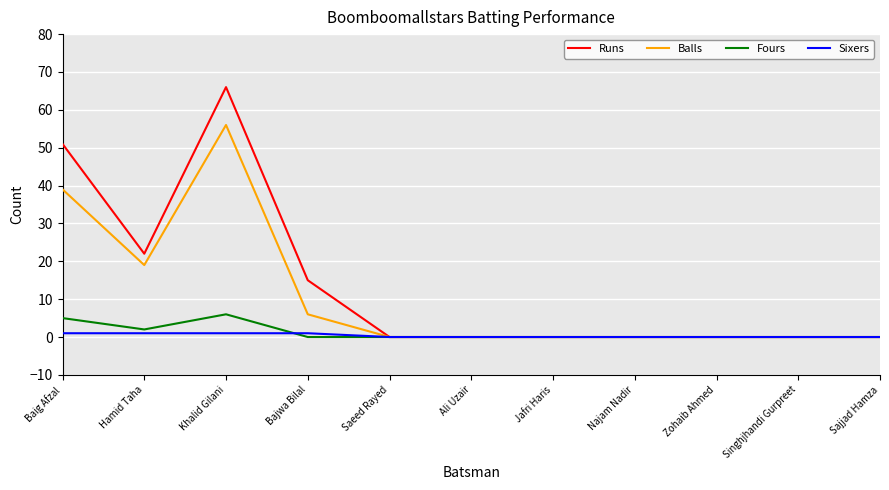

At how many categories does at least one series exceed 27?

2